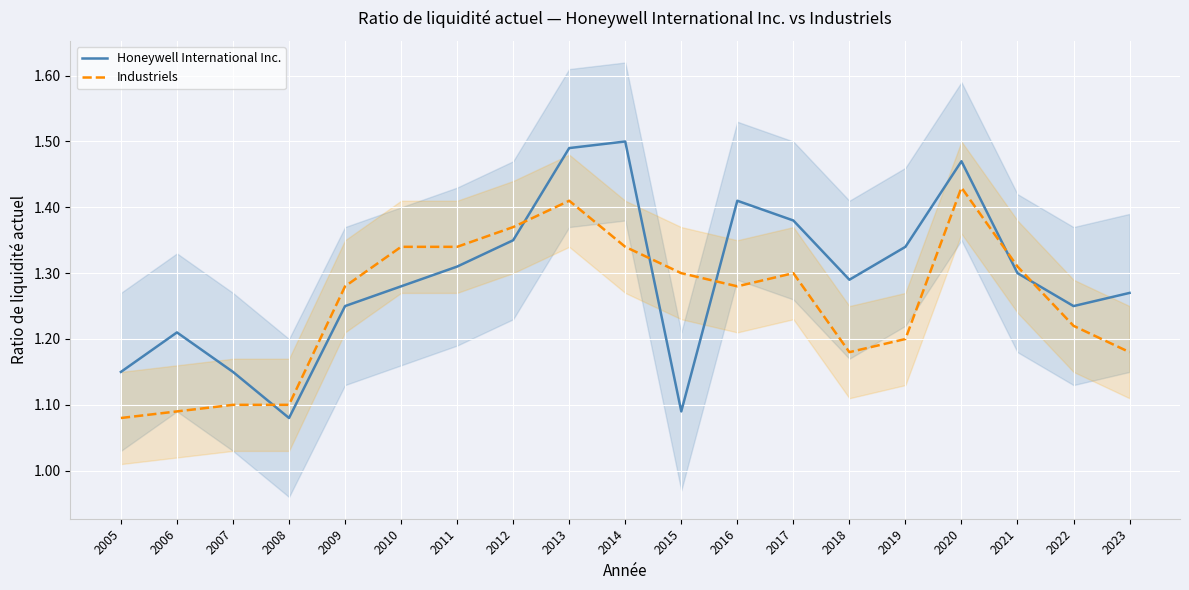

The Industriels series shows 1.7 at 2006. True or false?

False